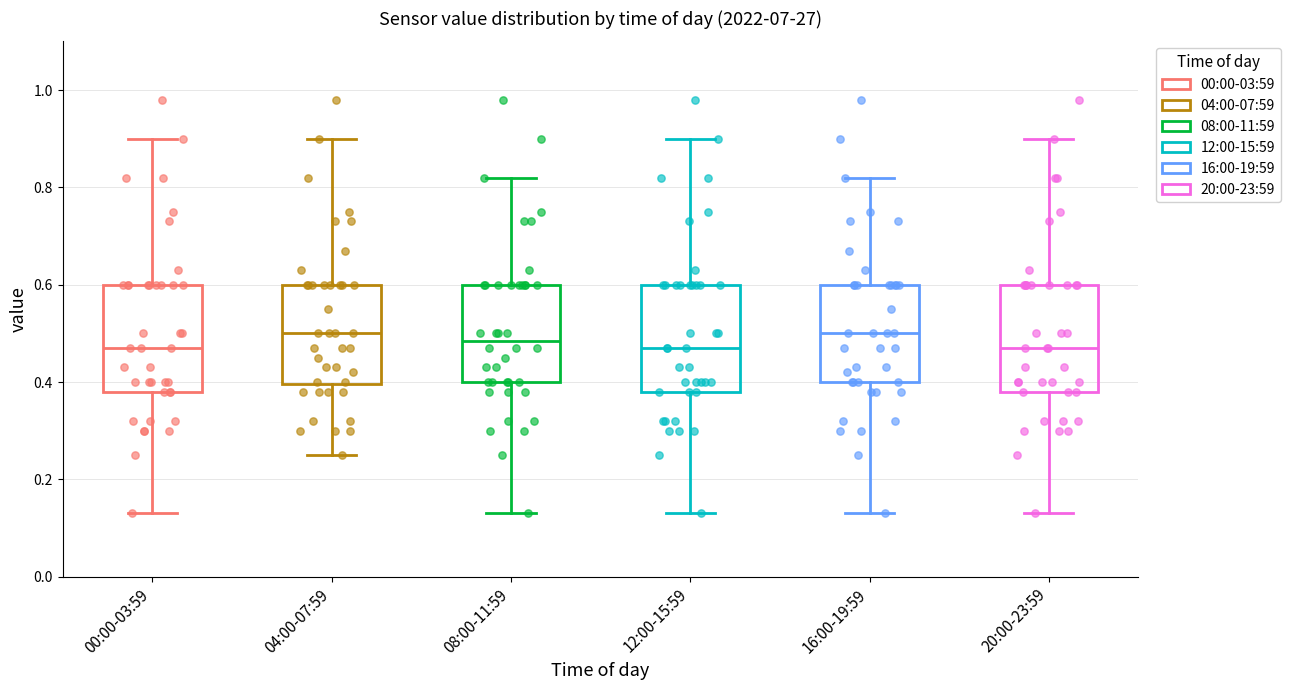

Reading left to right, transcribe this box plot: for each box, give where its median line is, the range the box spans, and where its two whiskers end, as read against the y-axis. The values are not printed on the chart, so give them approximately, as read against the axis.

00:00-03:59: median 0.48, box 0.38 to 0.60, whiskers 0.14 to 0.90
04:00-07:59: median 0.50, box 0.40 to 0.60, whiskers 0.26 to 0.90
08:00-11:59: median 0.48, box 0.40 to 0.60, whiskers 0.14 to 0.82
12:00-15:59: median 0.48, box 0.38 to 0.60, whiskers 0.14 to 0.90
16:00-19:59: median 0.50, box 0.40 to 0.60, whiskers 0.14 to 0.82
20:00-23:59: median 0.48, box 0.38 to 0.60, whiskers 0.14 to 0.90